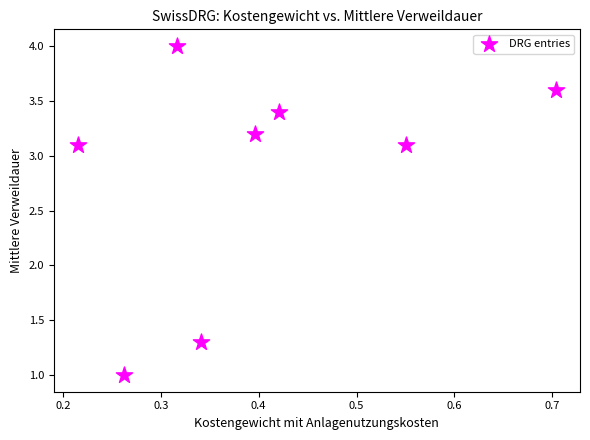

What is the average Y value?

2.8